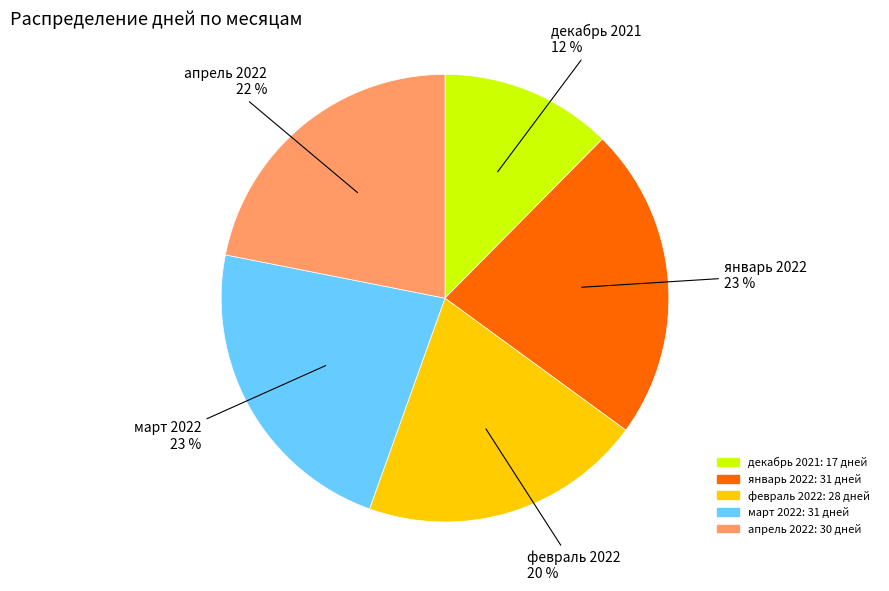

Count the number of slices in the pie.

5